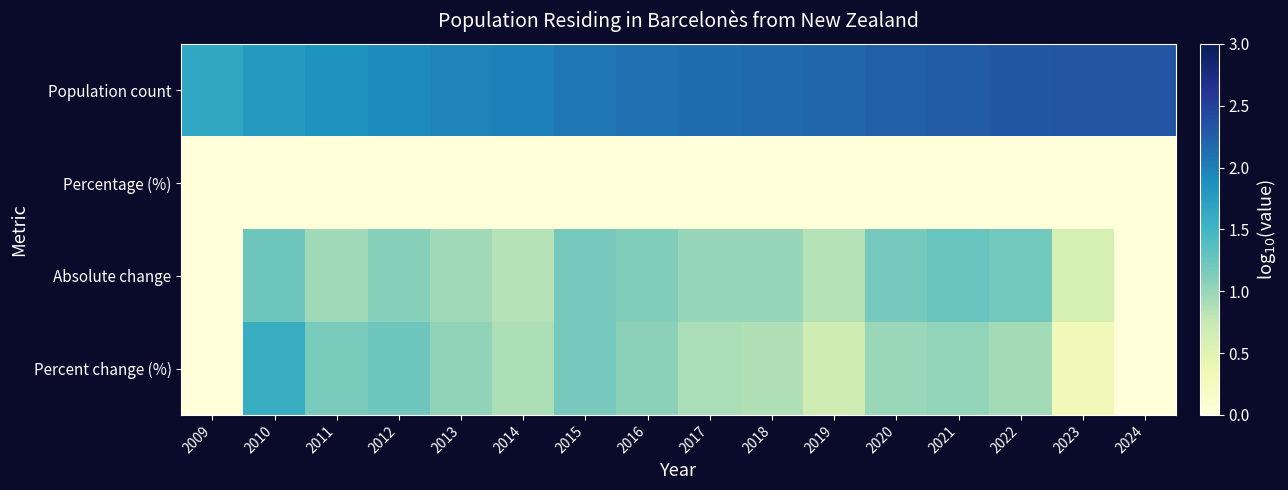

Which series has the largest total across all categories?

Population count